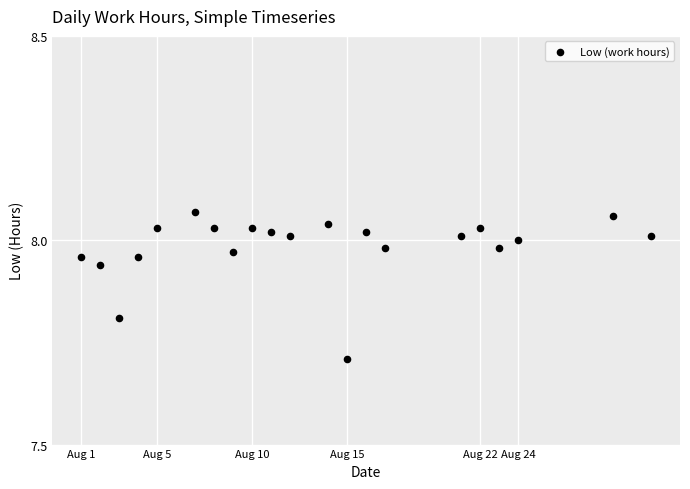

What is the range of X values (max minus min)?

30.0